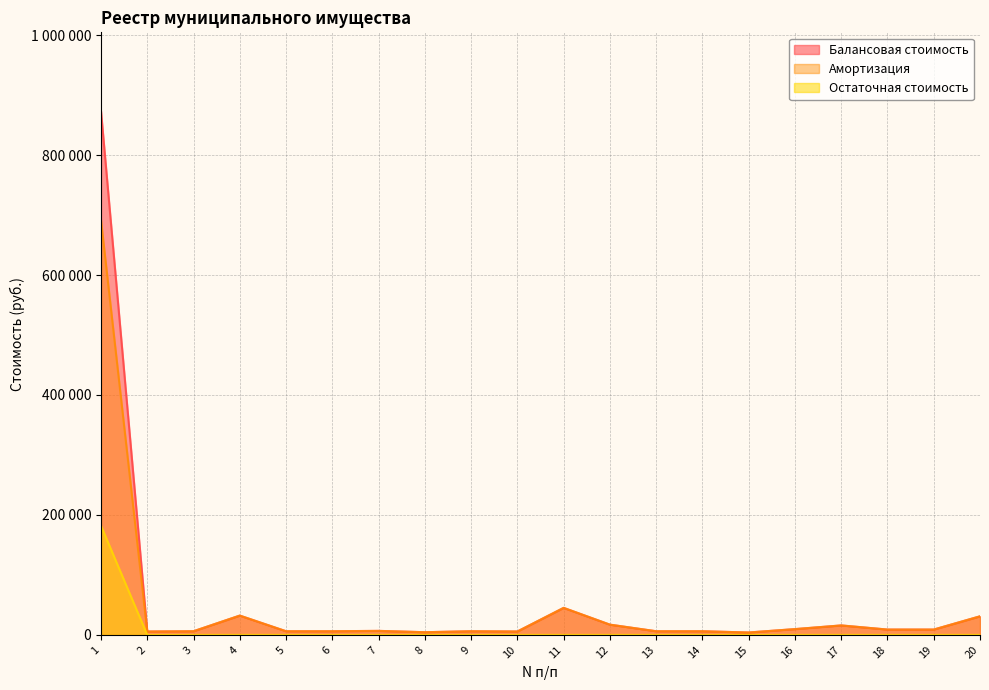

At which category is the sum across all series the highest?

1